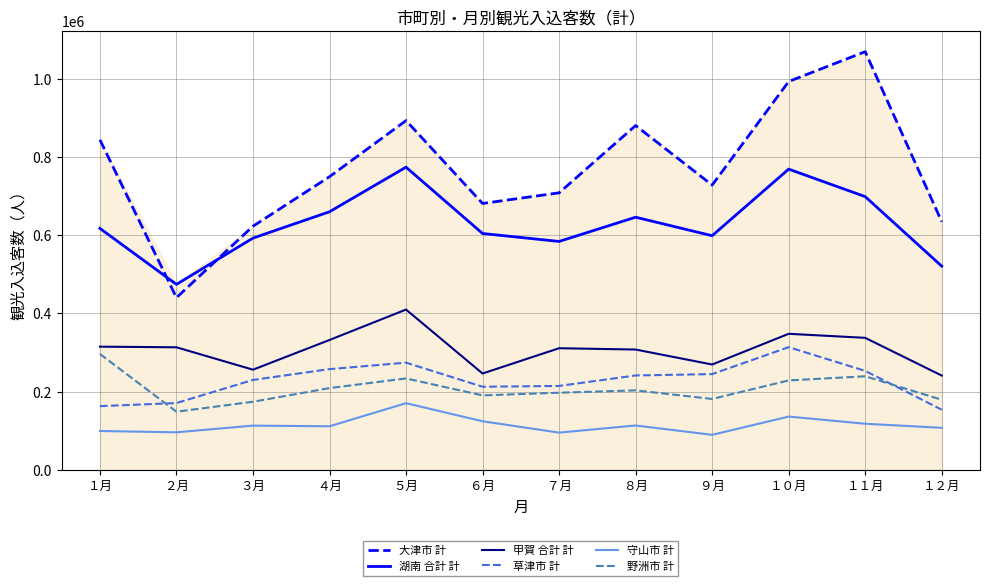

Is it true that 大津市 計 equals 634515 at １２月?

True